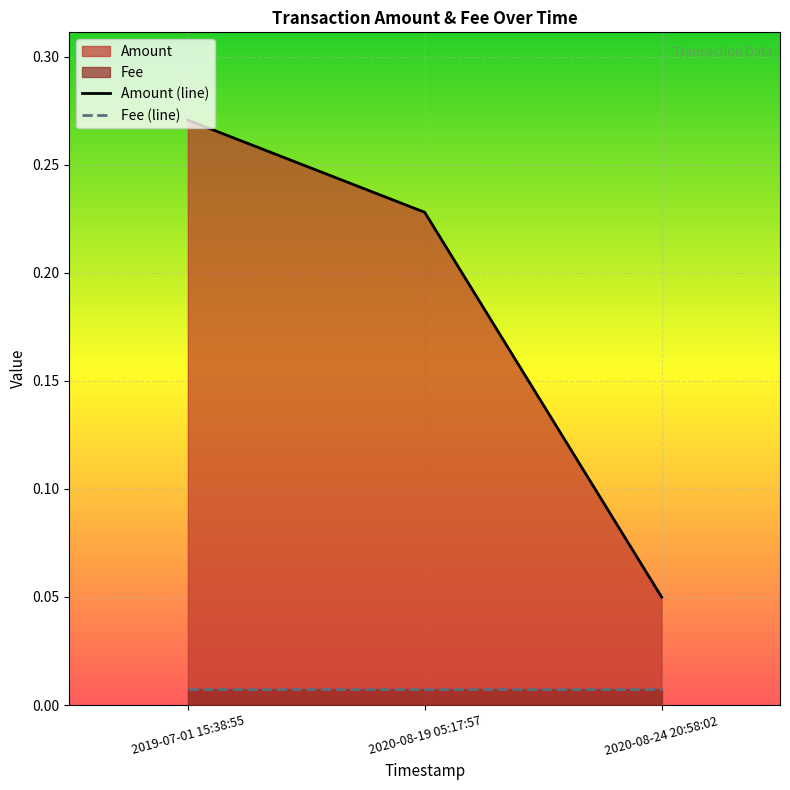

What is the label of the 2nd point from the right?

2020-08-19 05:17:57